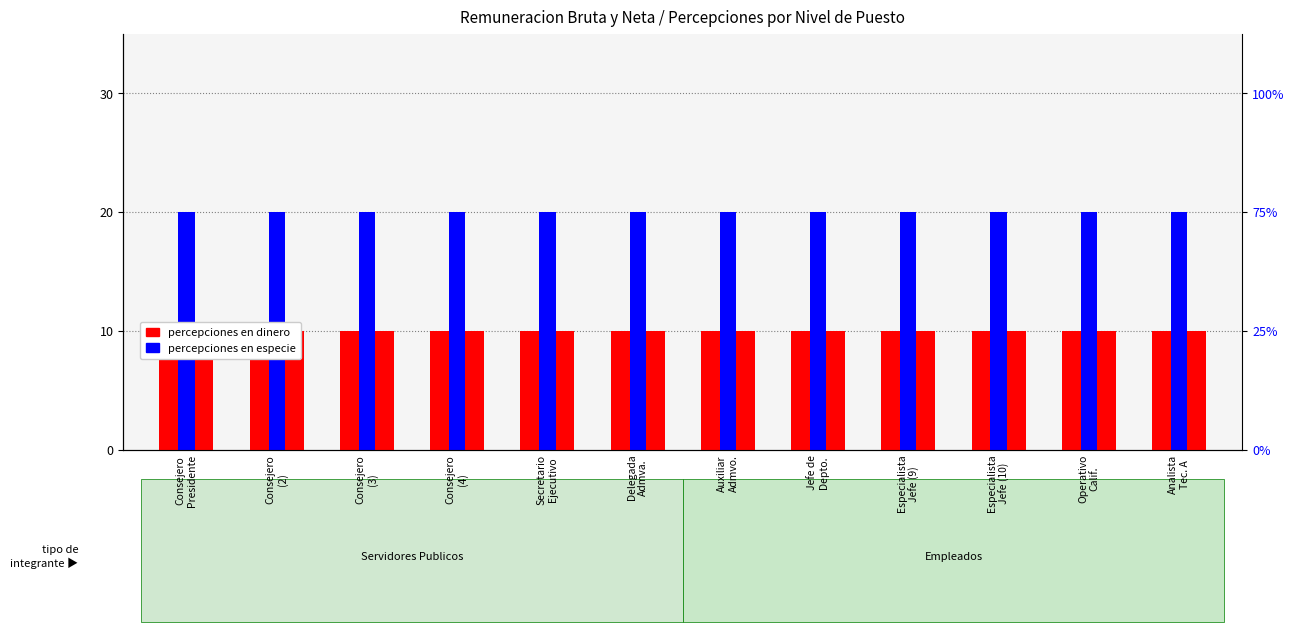

What is the label of the 7th bar from the right?

Delegada
Admva.